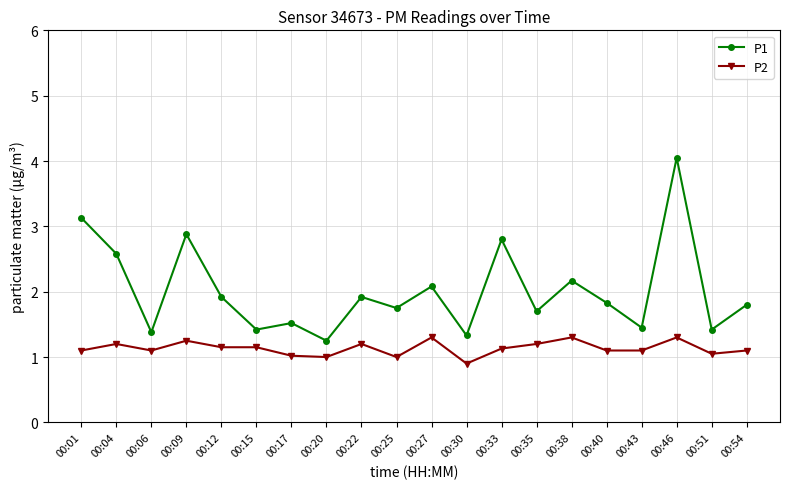

Which category has the lowest value in the P2 series?

00:30